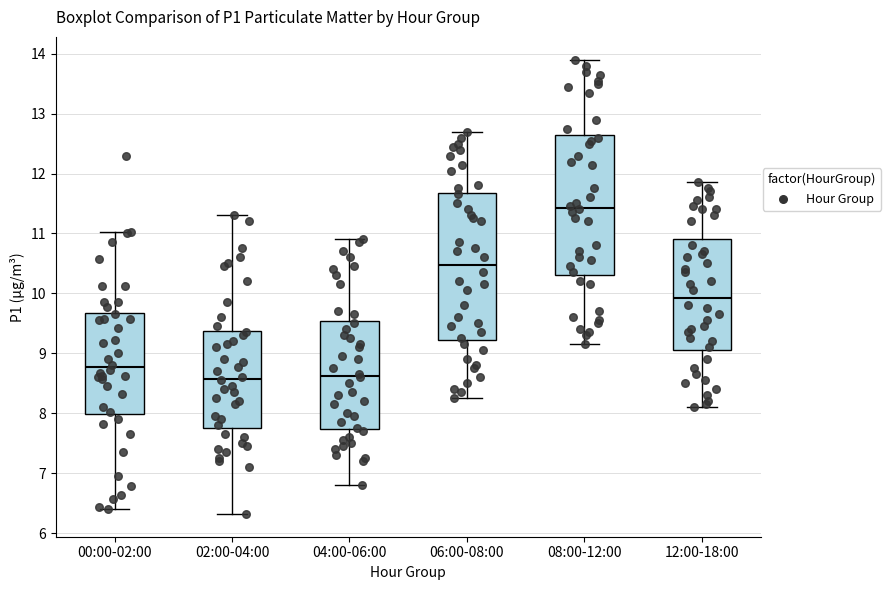

Where is the lower edge of the box for 12:00-18:00 on the y-axis? The values are not printed on the chart, so give them approximately, as read against the axis.

9.1